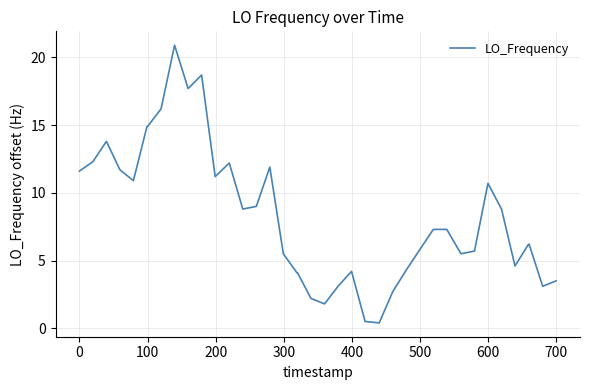

What is the greatest value displayed?

20.9